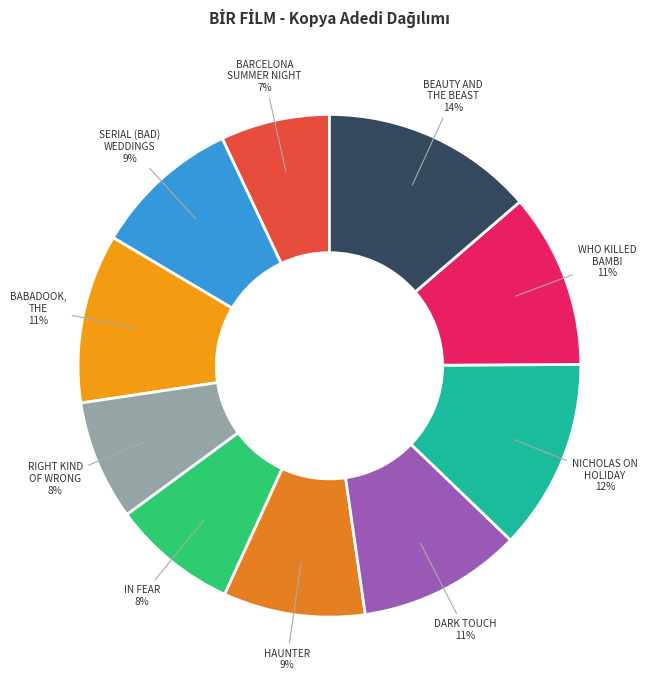

To the nearest percent, what is the average slice percentage?

10%